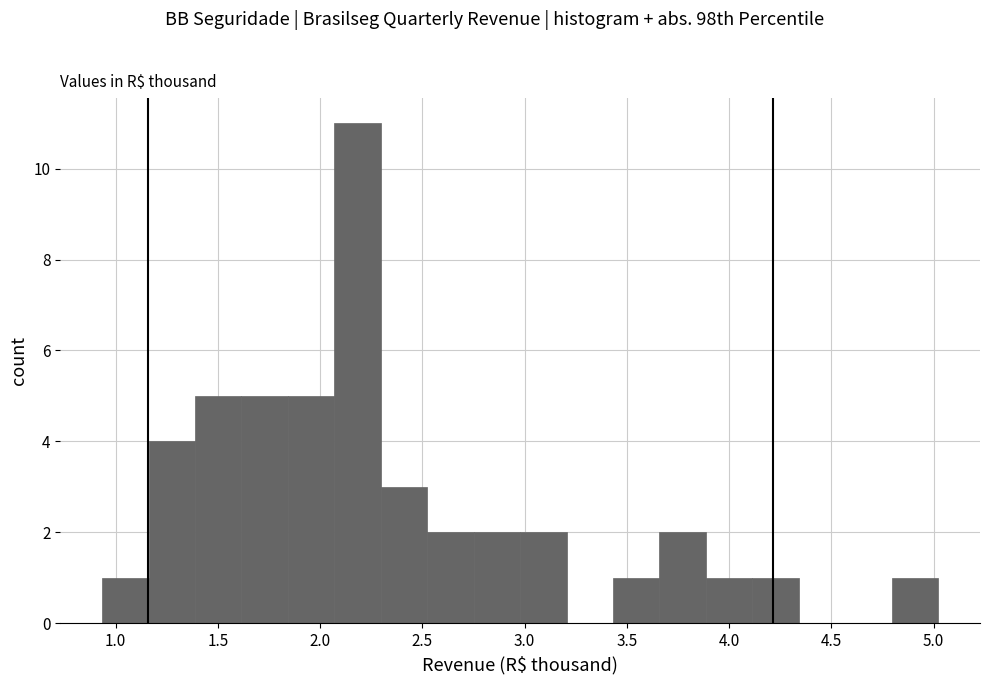

Which range on the x-axis has the tallest bar?

2.05 to 2.30